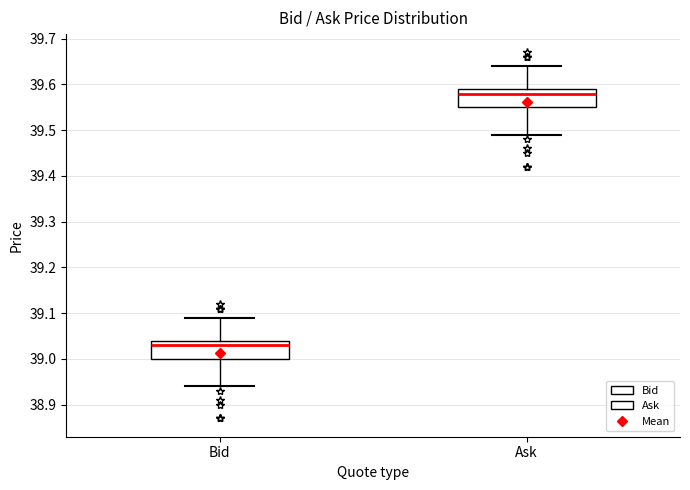

Where does the upper whisker of the box for Bid end on the y-axis? The values are not printed on the chart, so give them approximately, as read against the axis.

39.09